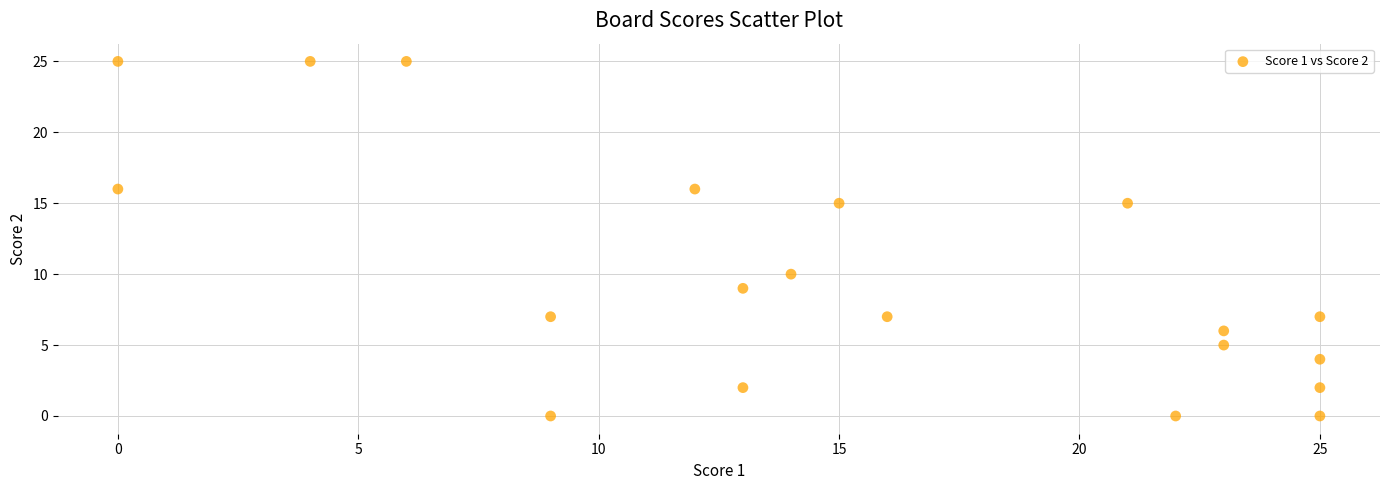

What is the range of X values (max minus min)?

25